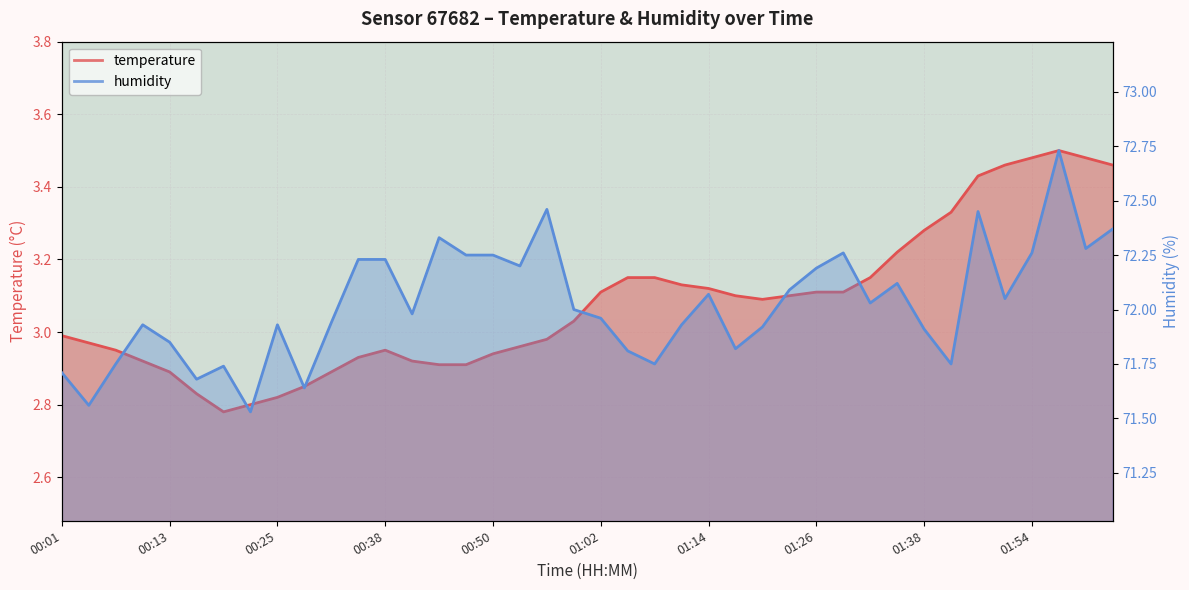

What are all the series names shown in the legend?

temperature, humidity